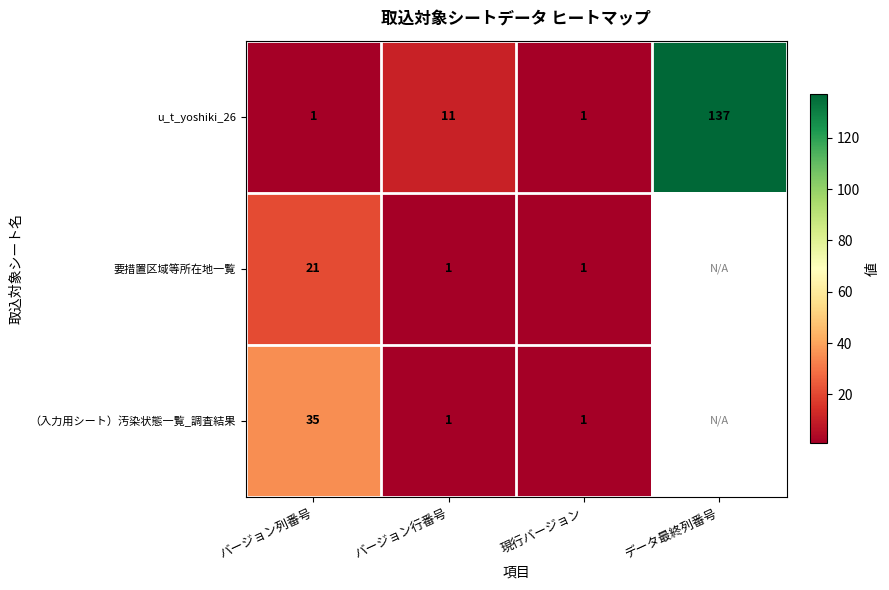

At which category is the sum across all series the highest?

バージョン列番号